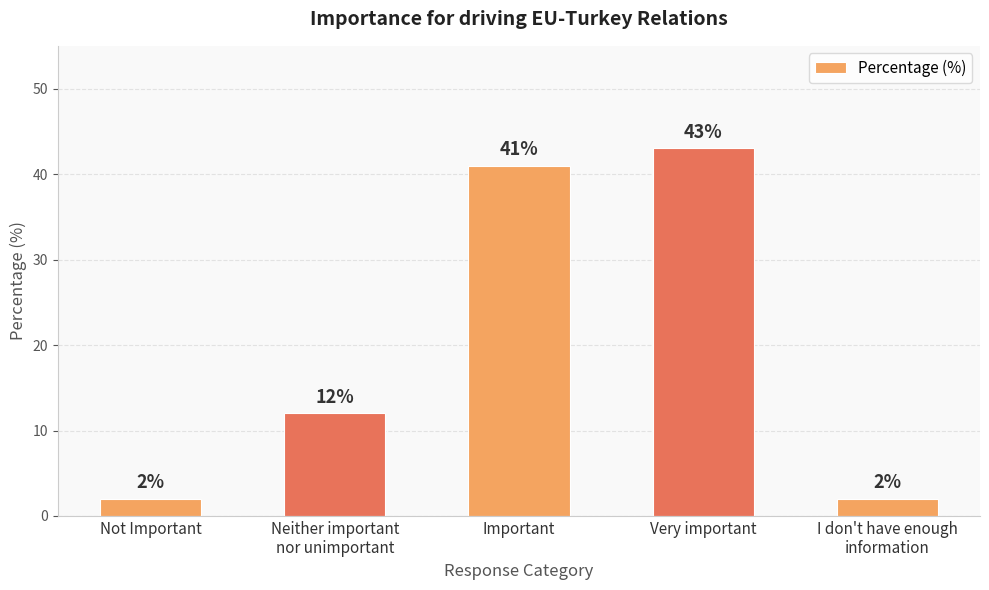

Reading right to left, what are all the values shown in this chart?

2	43	41	12	2